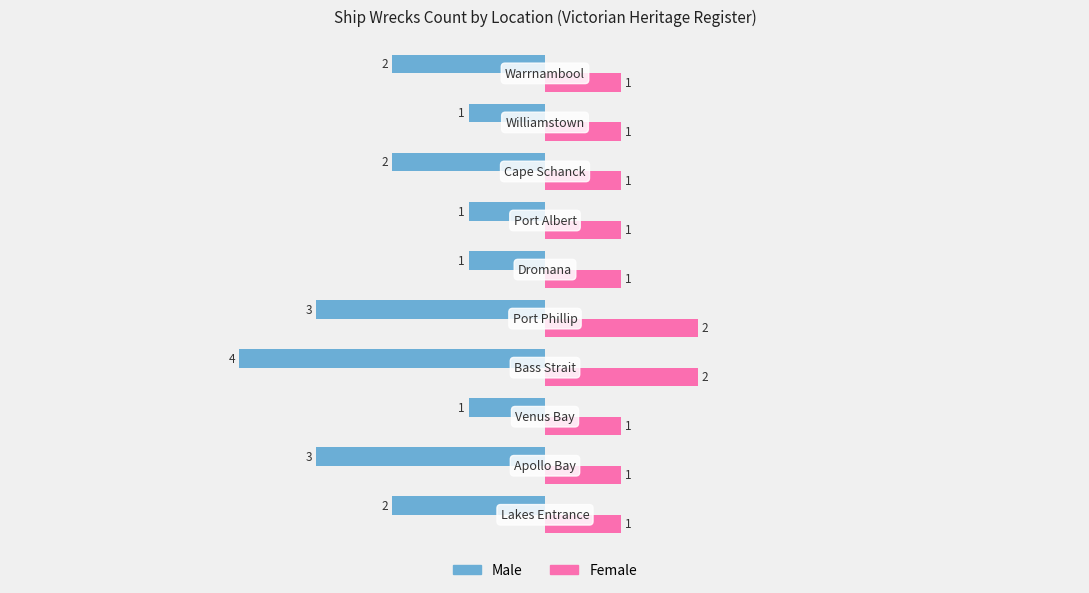

Which series has the largest total across all categories?

Female